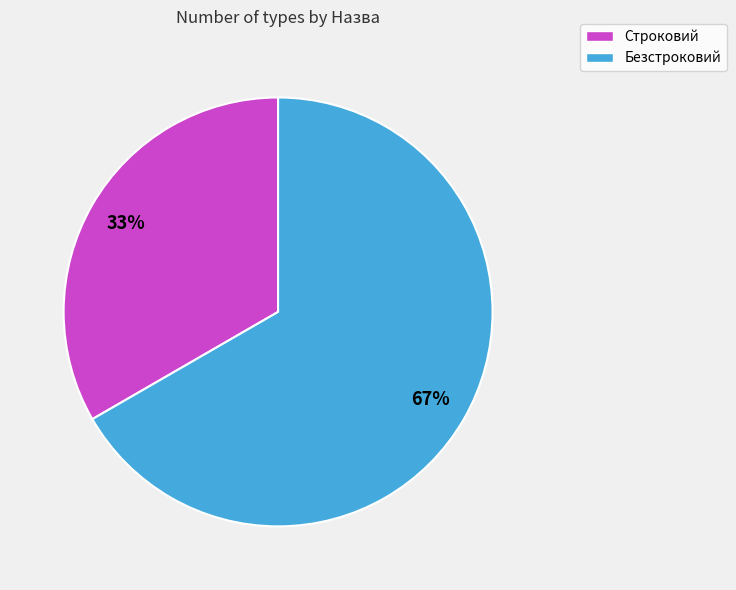

Is there any slice that represents more than half of the pie?

Yes